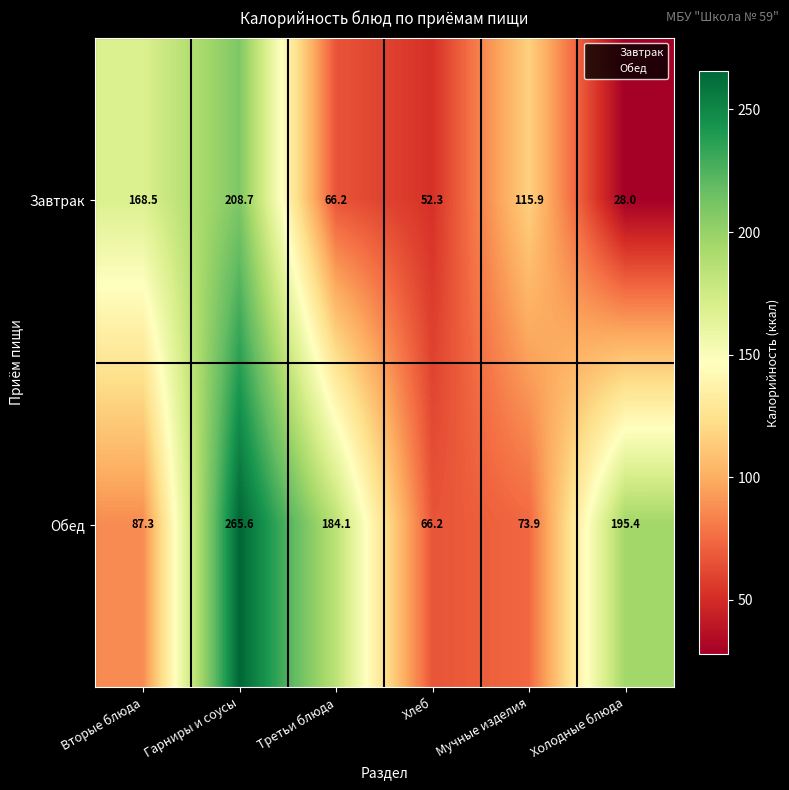

Rank the series by their maximum value, from highest to lowest.

Обед, Завтрак